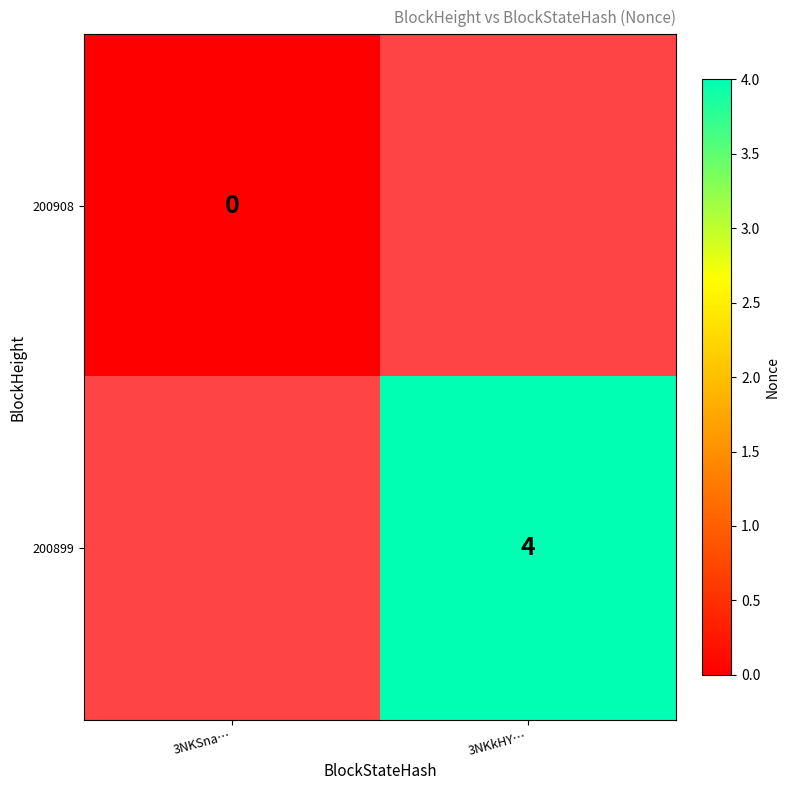

At how many categories does at least one series exceed 0?

1